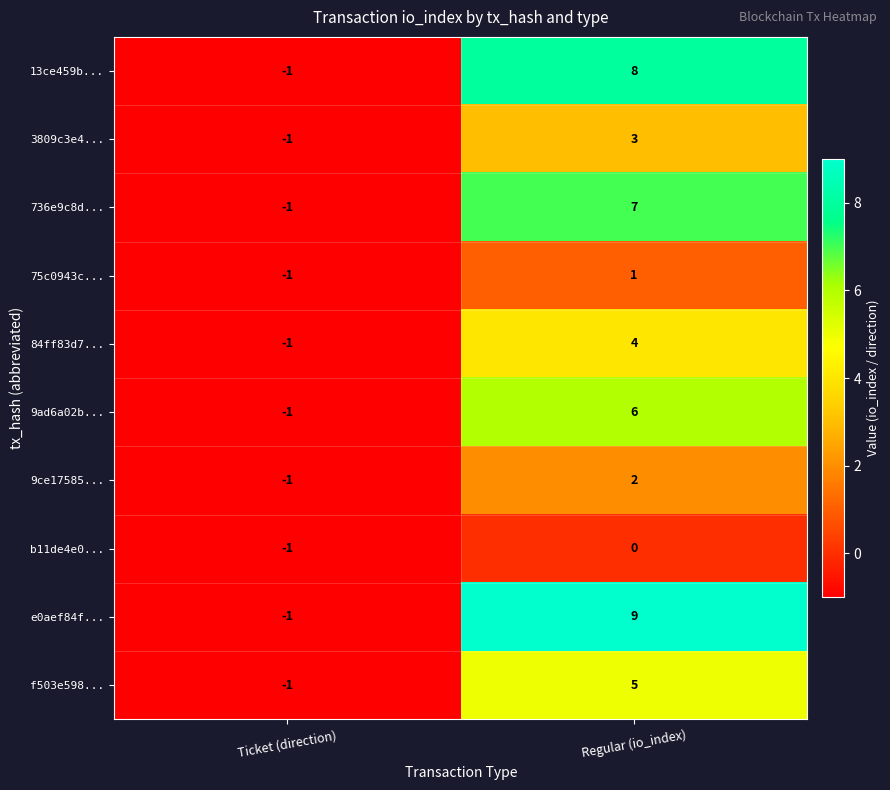

At which category does the chart reach its minimum across all series?

Ticket (direction)